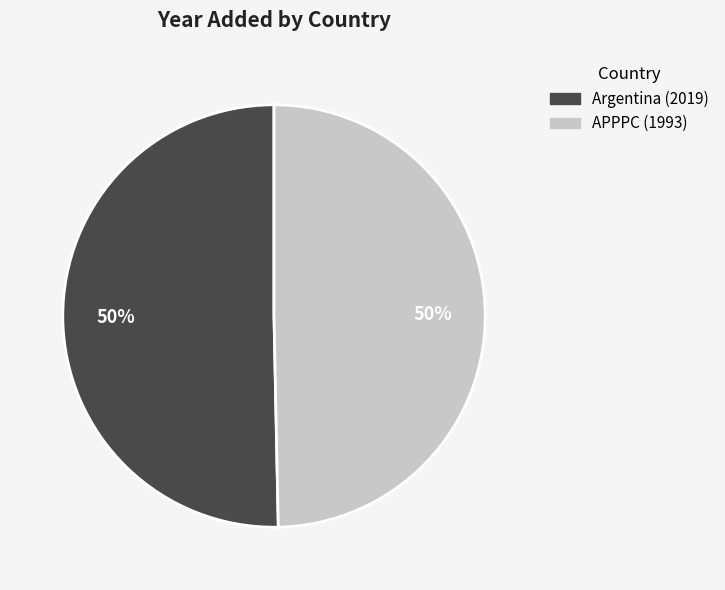

The Argentina slice represents 50% of the pie. True or false?

True